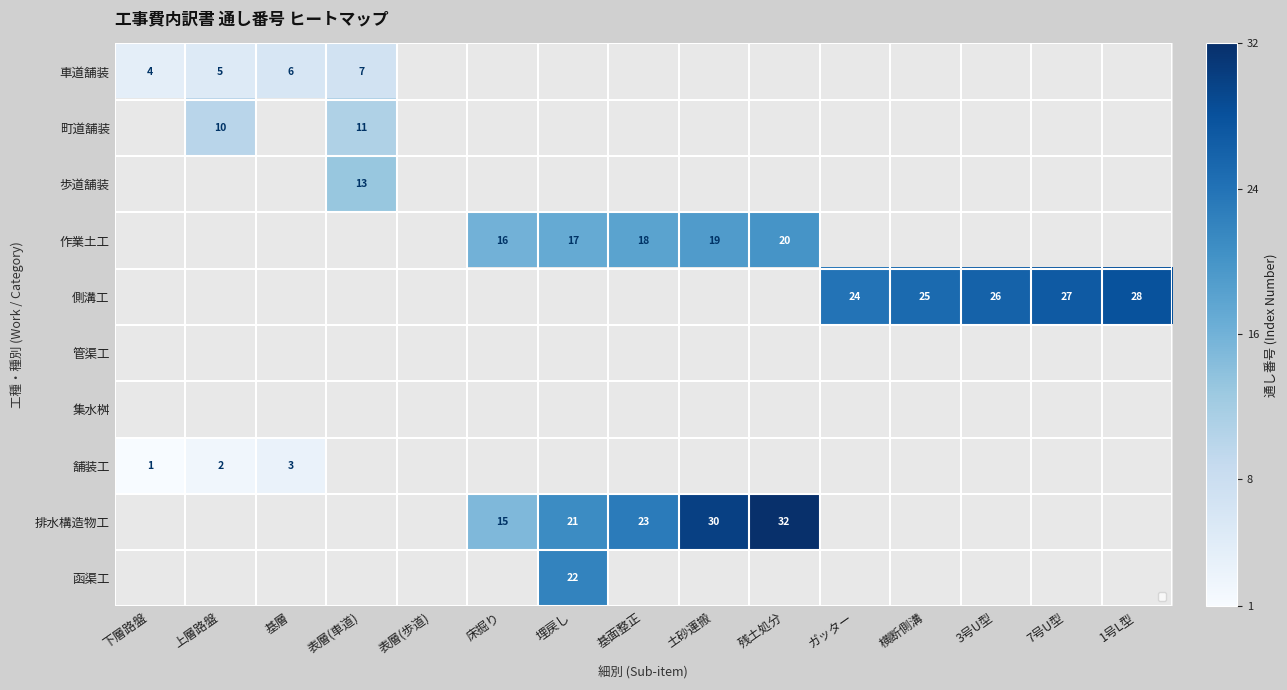

How many data points does each series have?

15